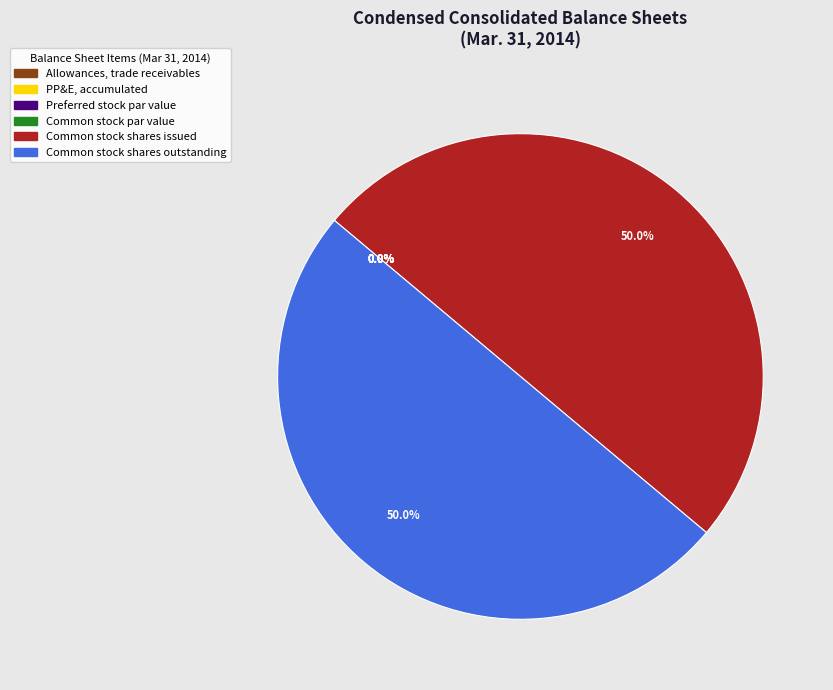

To the nearest percent, what is the difference between the largest and smallest slice percentages?

50%